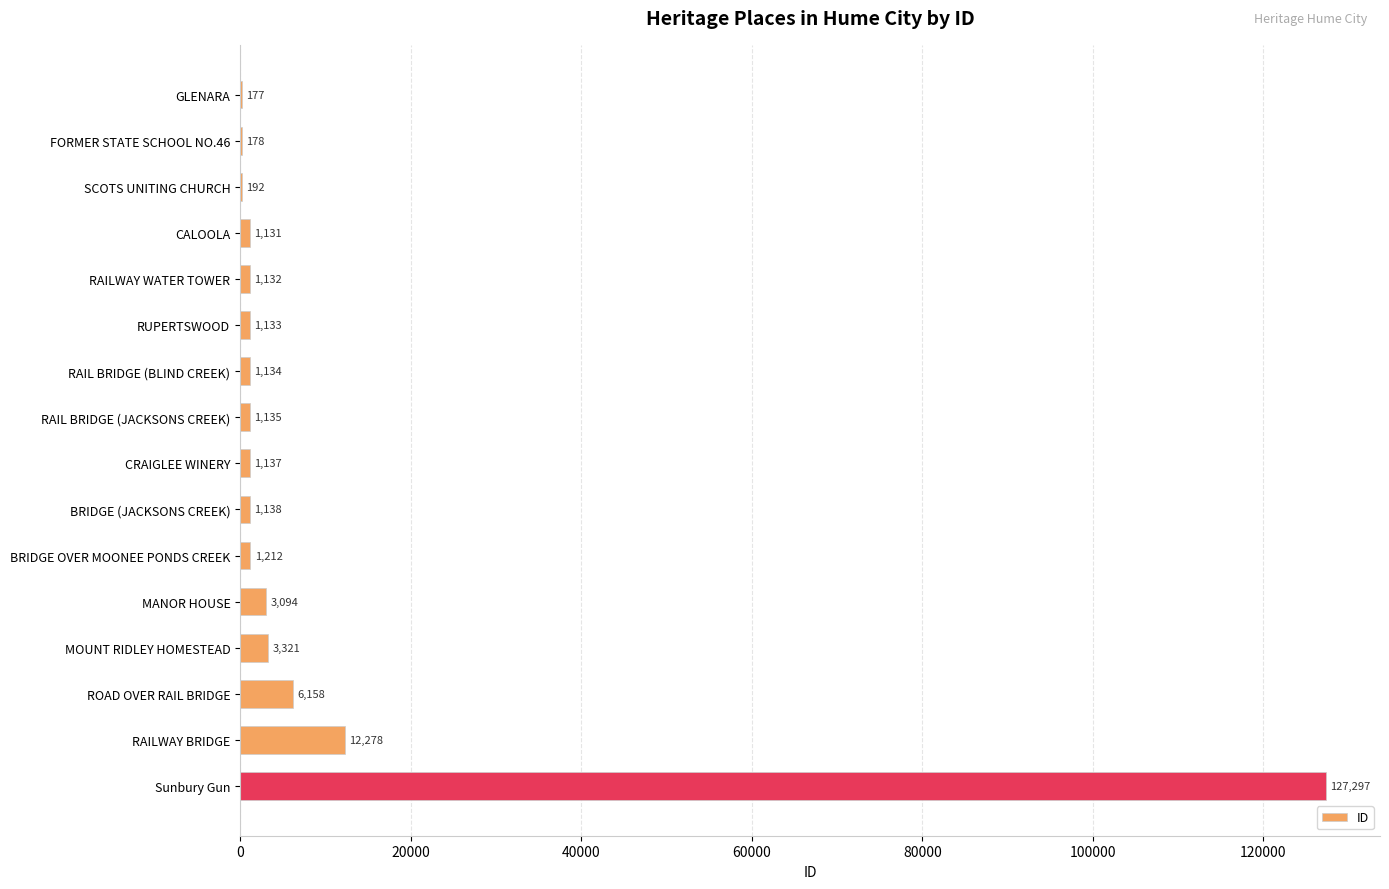

Where is the data nearest to the value 63737?

RAILWAY BRIDGE